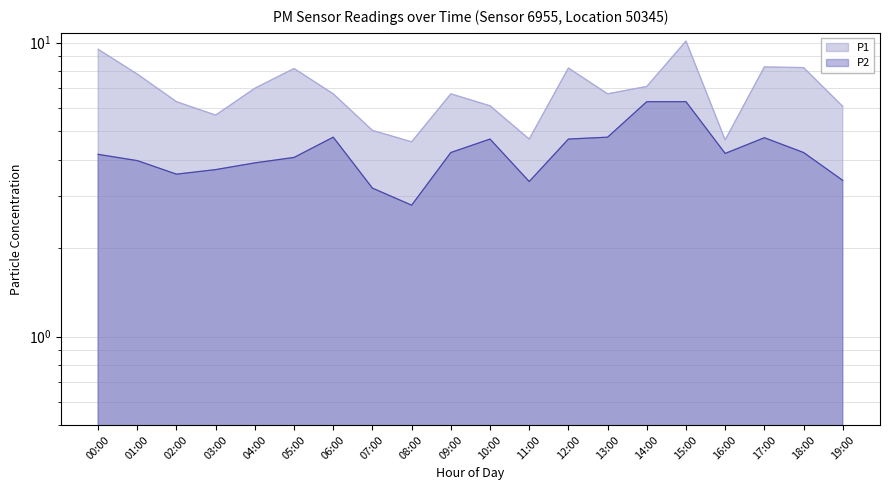

What is the greatest value displayed?

10.1